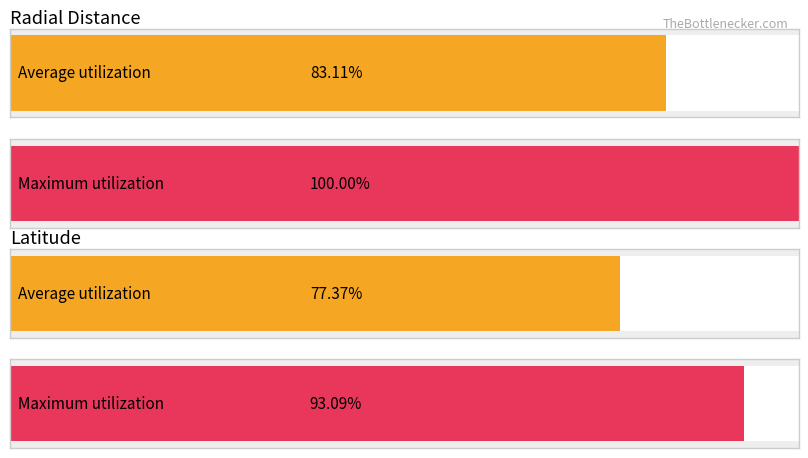

The value of Maximum utilization at 2016-140T02:30 is 53.2. True or false?

False